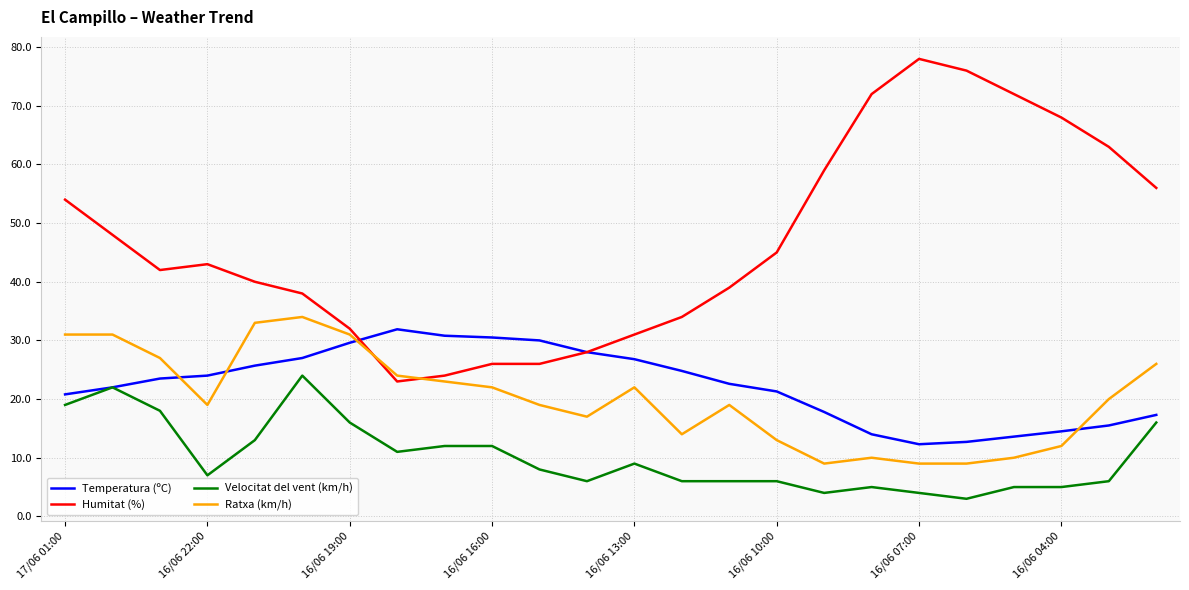

Which series has the widest spread of values?

Humitat (%)